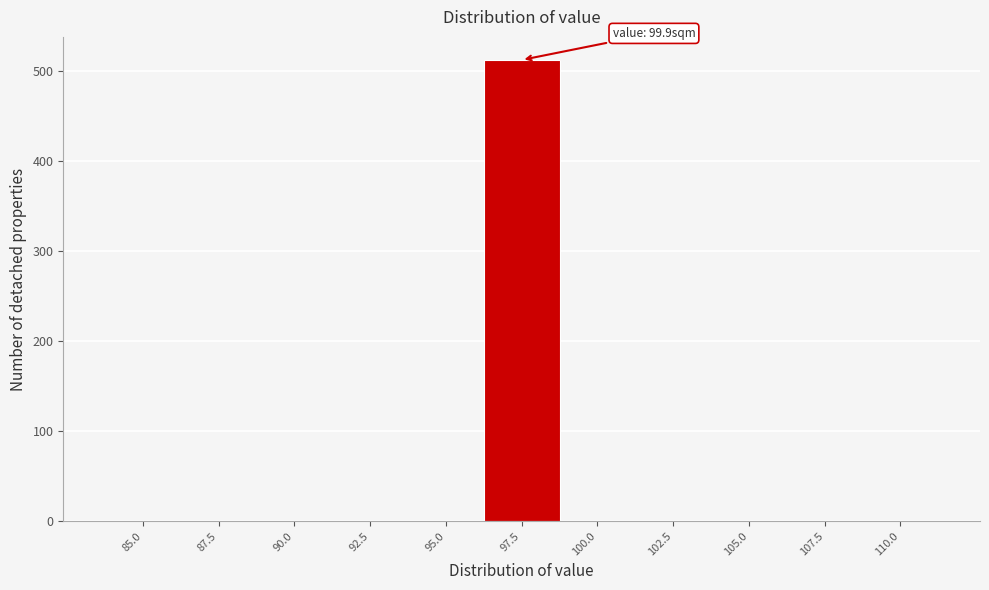

Reading left to right, what are all the values shown in this chart?

85.0=0	87.5=0	90.0=0	92.5=0	95.0=0	97.5=512	100.0=0	102.5=0	105.0=0	107.5=0	110.0=0